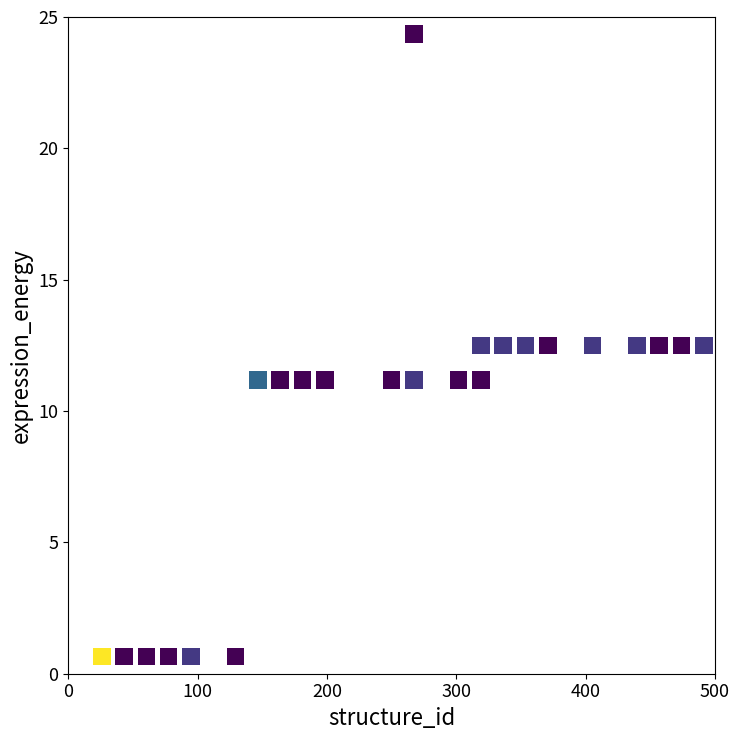

What is the range of Y values (max minus min)?

23.7